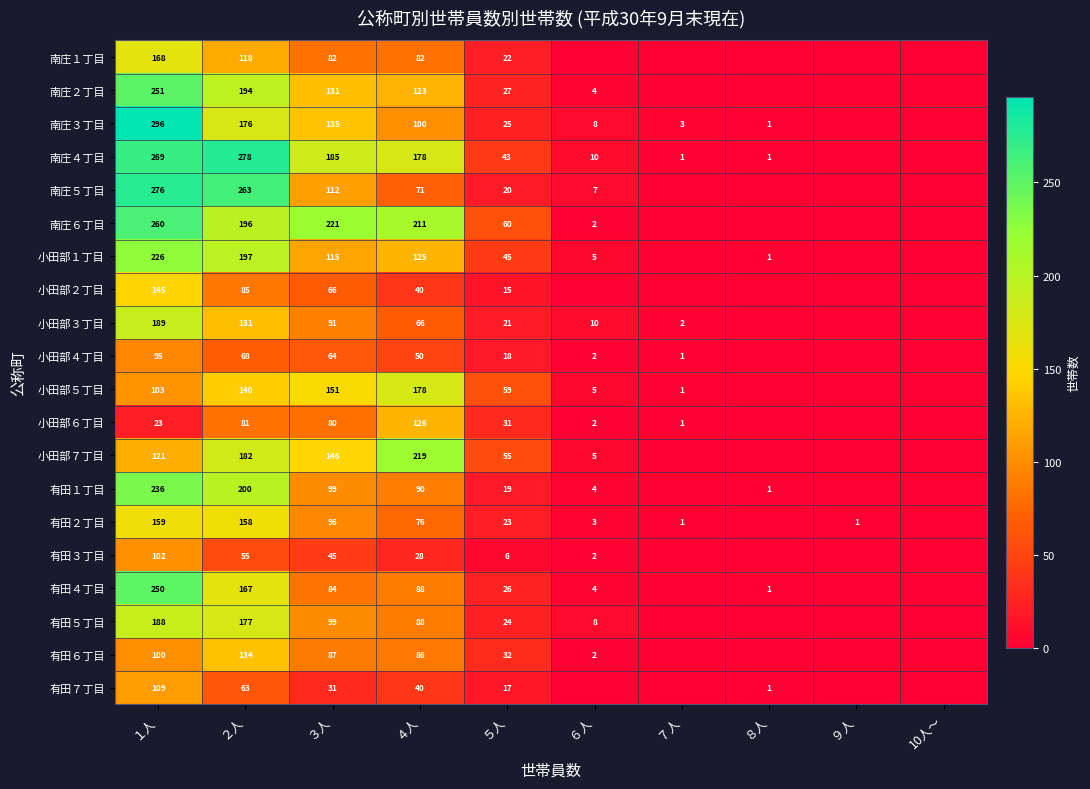

How many values in the 小田部３丁目 series exceed 21?

4